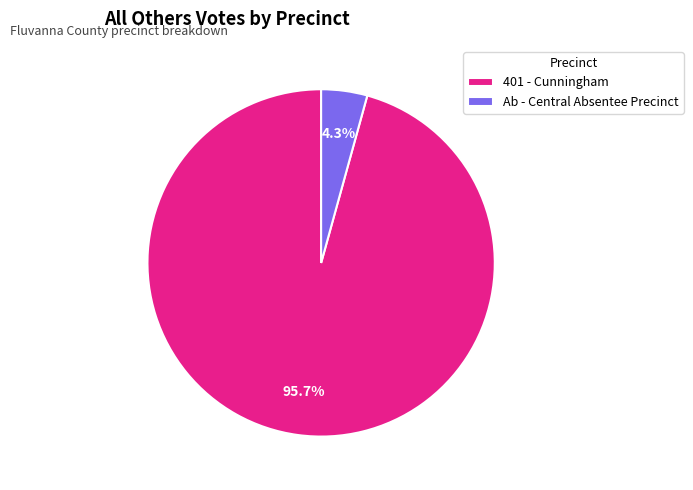

To the nearest percent, what is the difference between the 401 - Cunningham and Ab - Central Absentee Precinct slice percentages?

91%